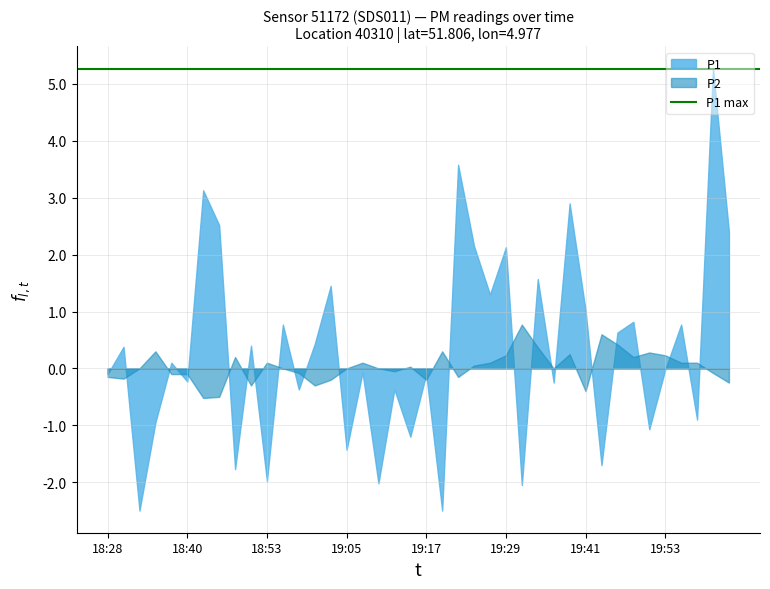

True or false: P2 and P1 cross at least once.

True